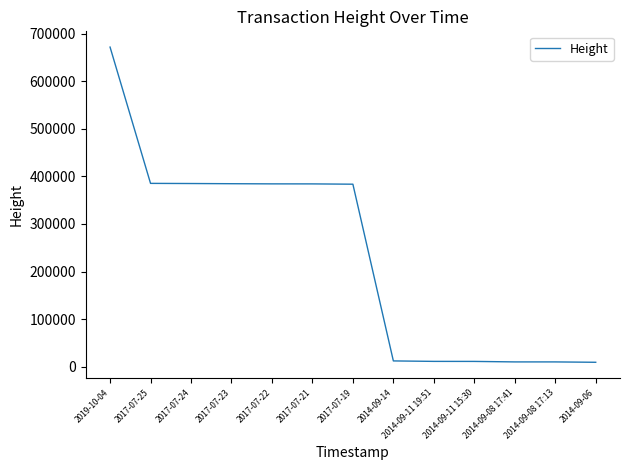

Where is the data nearest to the value 340553?

2017-07-19